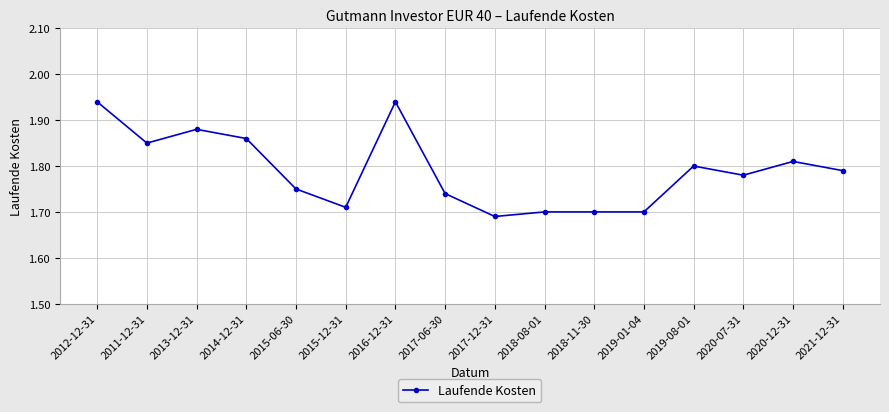

Is it true that the value at 2011-12-31 is 0.5?

False